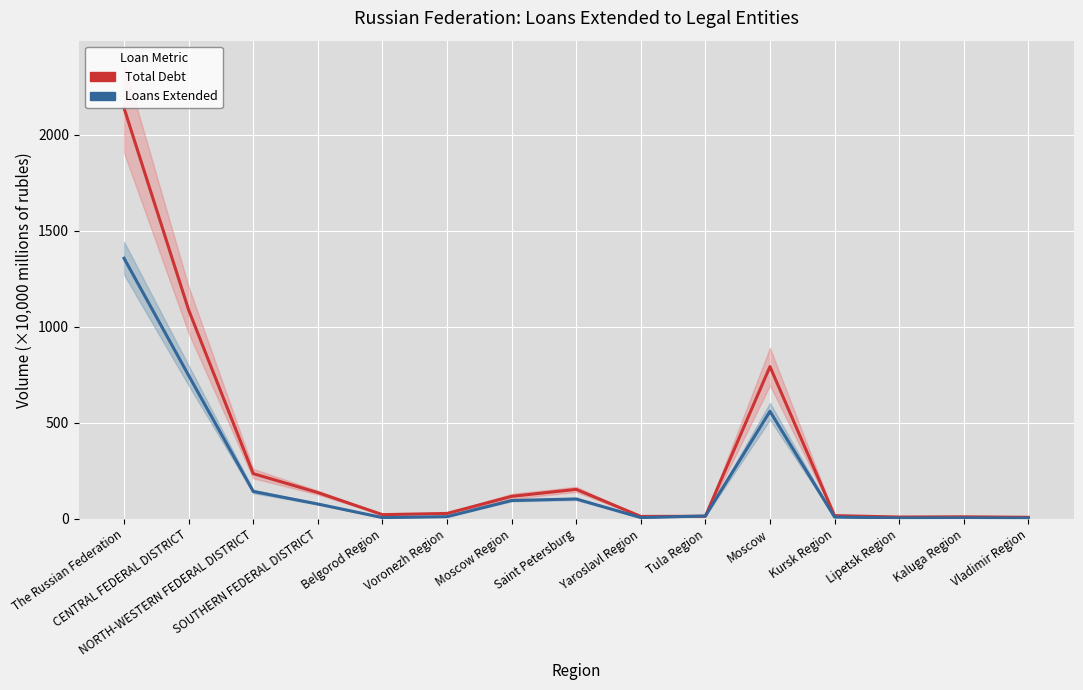

At how many categories does at least one series exceed 514?

3